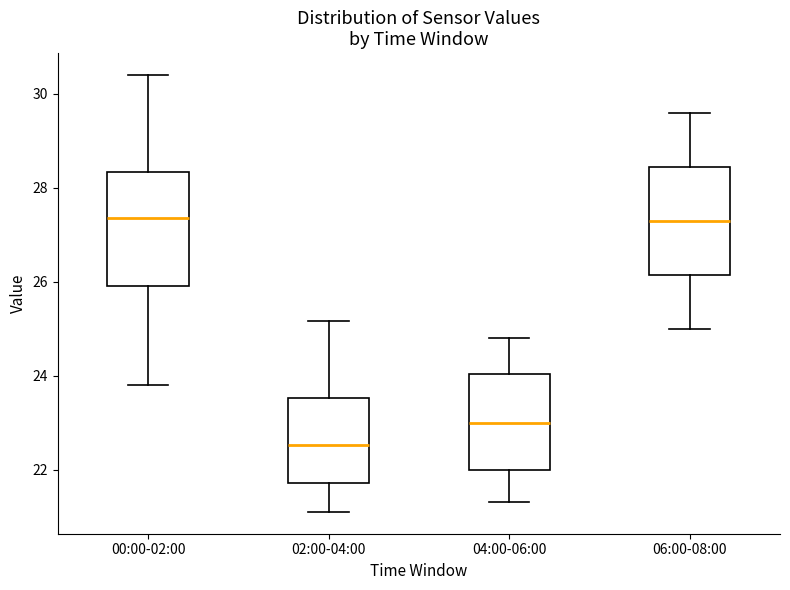

Reading left to right, transcribe this box plot: for each box, give where its median line is, the range the box spans, and where its two whiskers end, as read against the y-axis. The values are not printed on the chart, so give them approximately, as read against the axis.

00:00-02:00: median 27.4, box 26.0 to 28.4, whiskers 23.8 to 30.4
02:00-04:00: median 22.6, box 21.8 to 23.6, whiskers 21.2 to 25.2
04:00-06:00: median 23.0, box 22.0 to 24.0, whiskers 21.4 to 24.8
06:00-08:00: median 27.4, box 26.2 to 28.4, whiskers 25.0 to 29.6